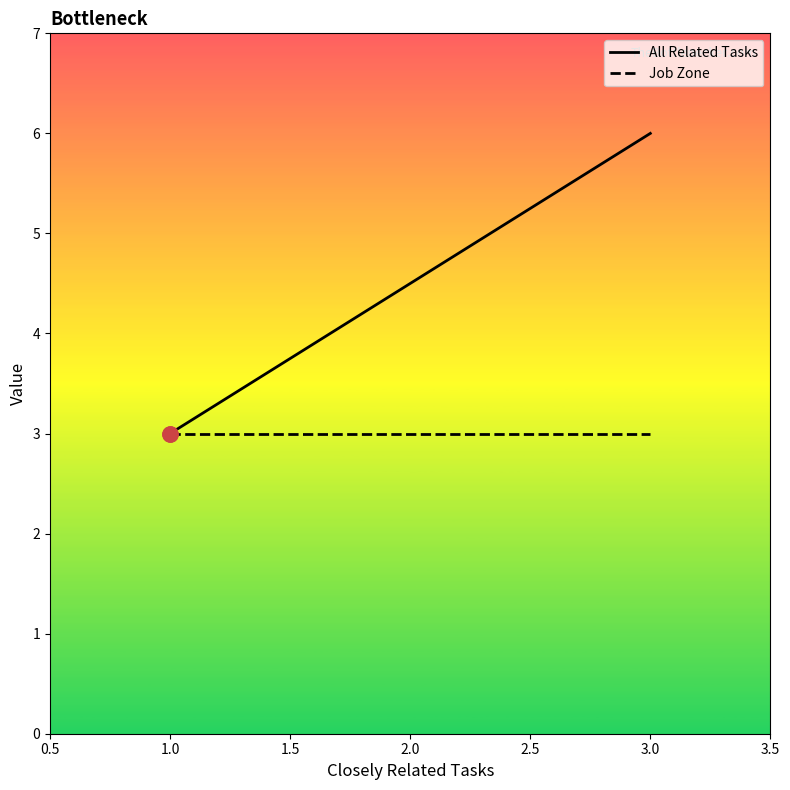

Which series has the widest spread of Y values?

All Related Tasks